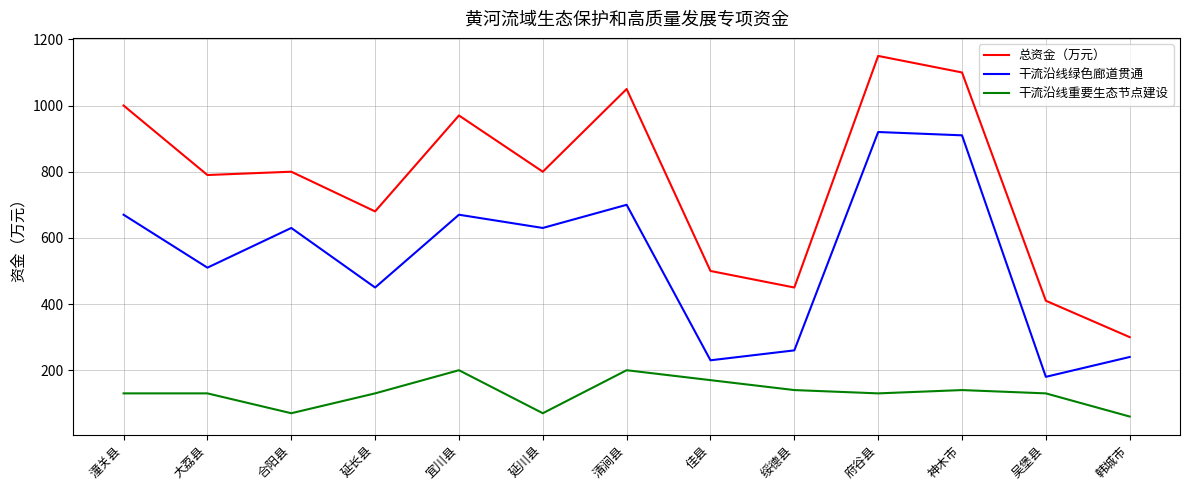

What is the difference between the maximum and minimum values in the 总资金（万元） series?

850